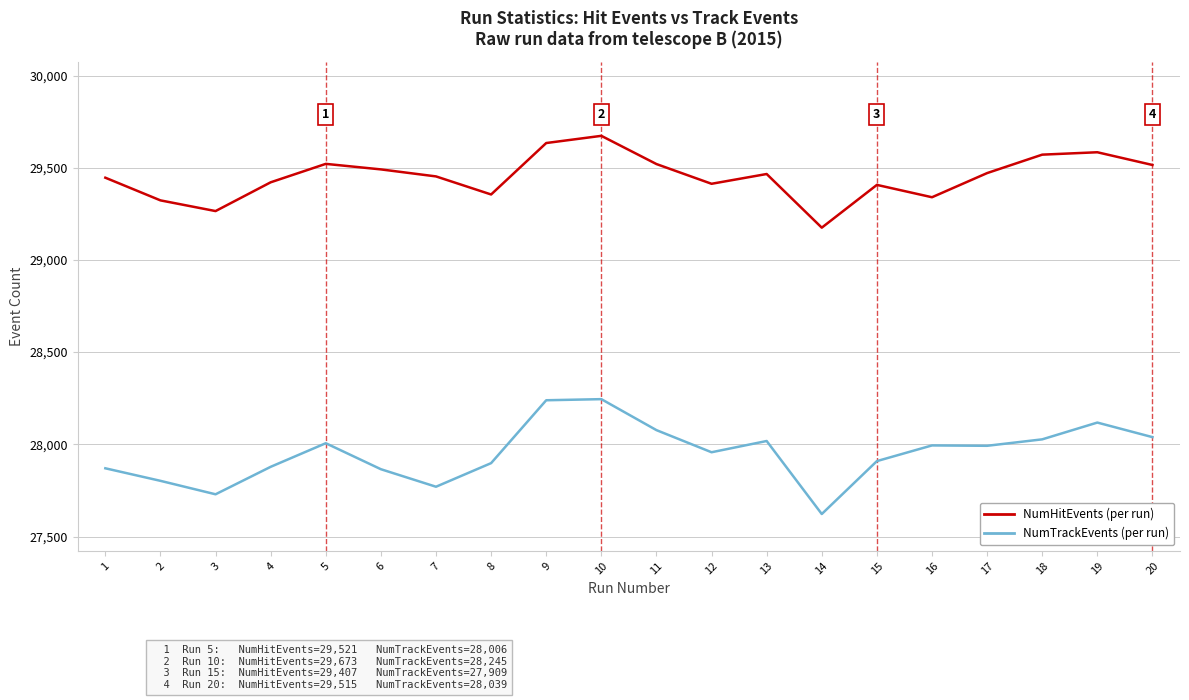

What is the spread (max minus min) of values at 9?

1395